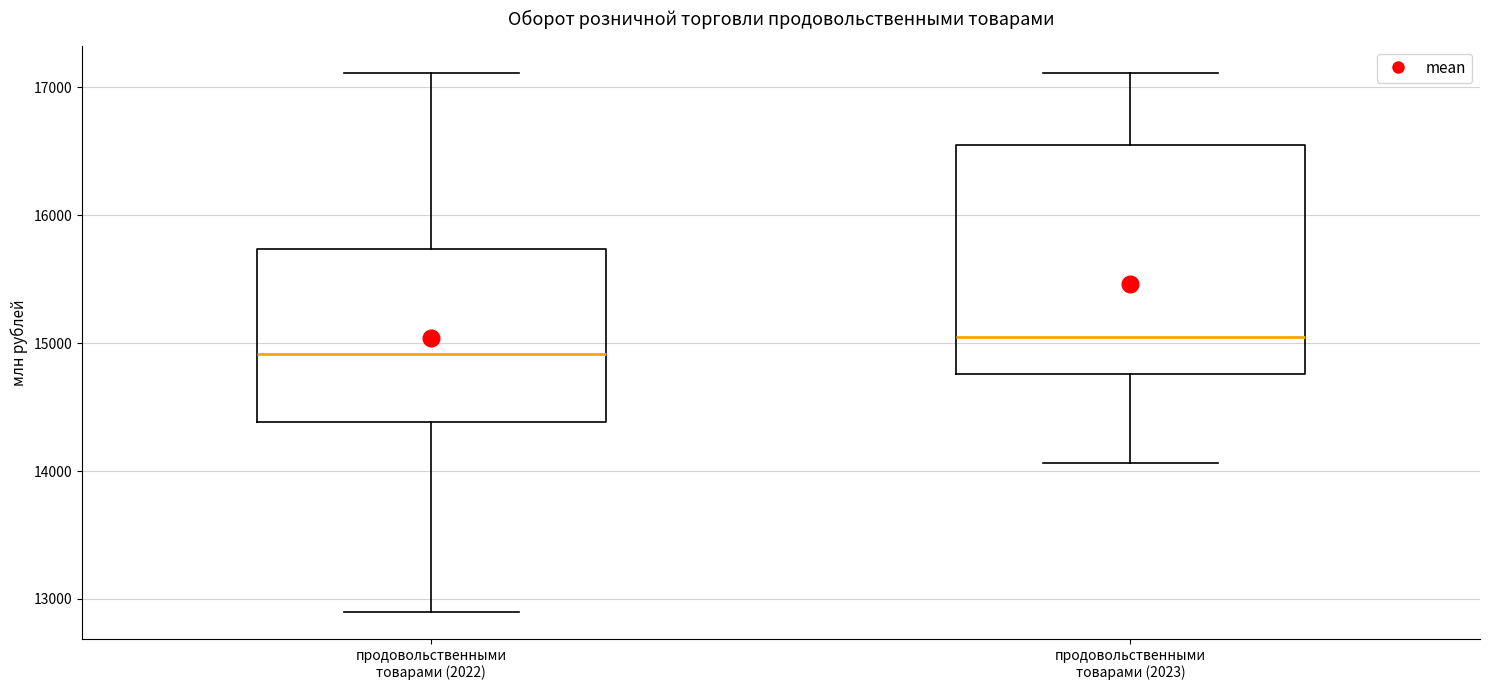

Where does the median line of the box for продовольственными товарами (2023) sit on the y-axis? The values are not printed on the chart, so give them approximately, as read against the axis.

15000